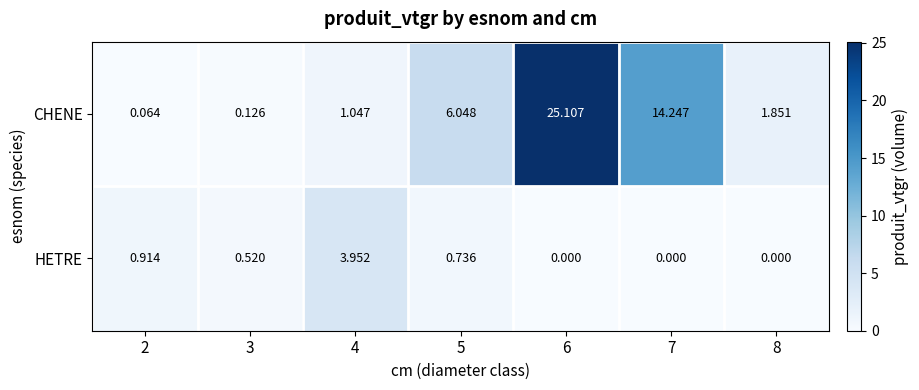

Which series changed the most between 3 and 5?

CHENE